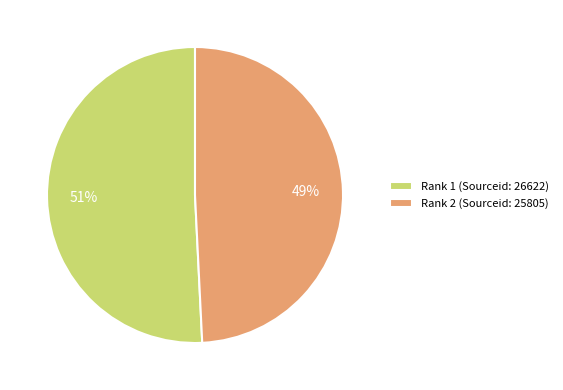

Approximately how many times larger is the value at Rank 1 (Sourceid: 26622) compared to Rank 2 (Sourceid: 25805)?

1.0